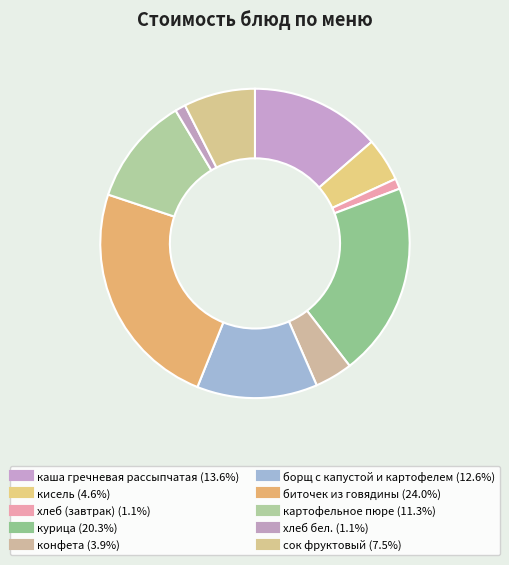

How many segments does this pie chart have?

10